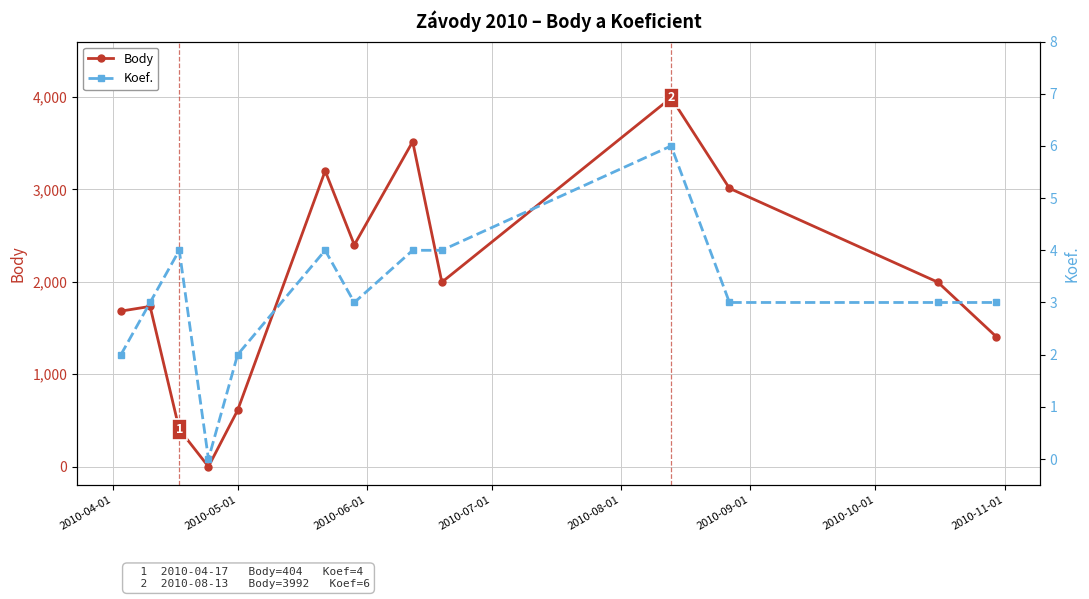

True or false: Body and Koef. intersect in this chart.

False